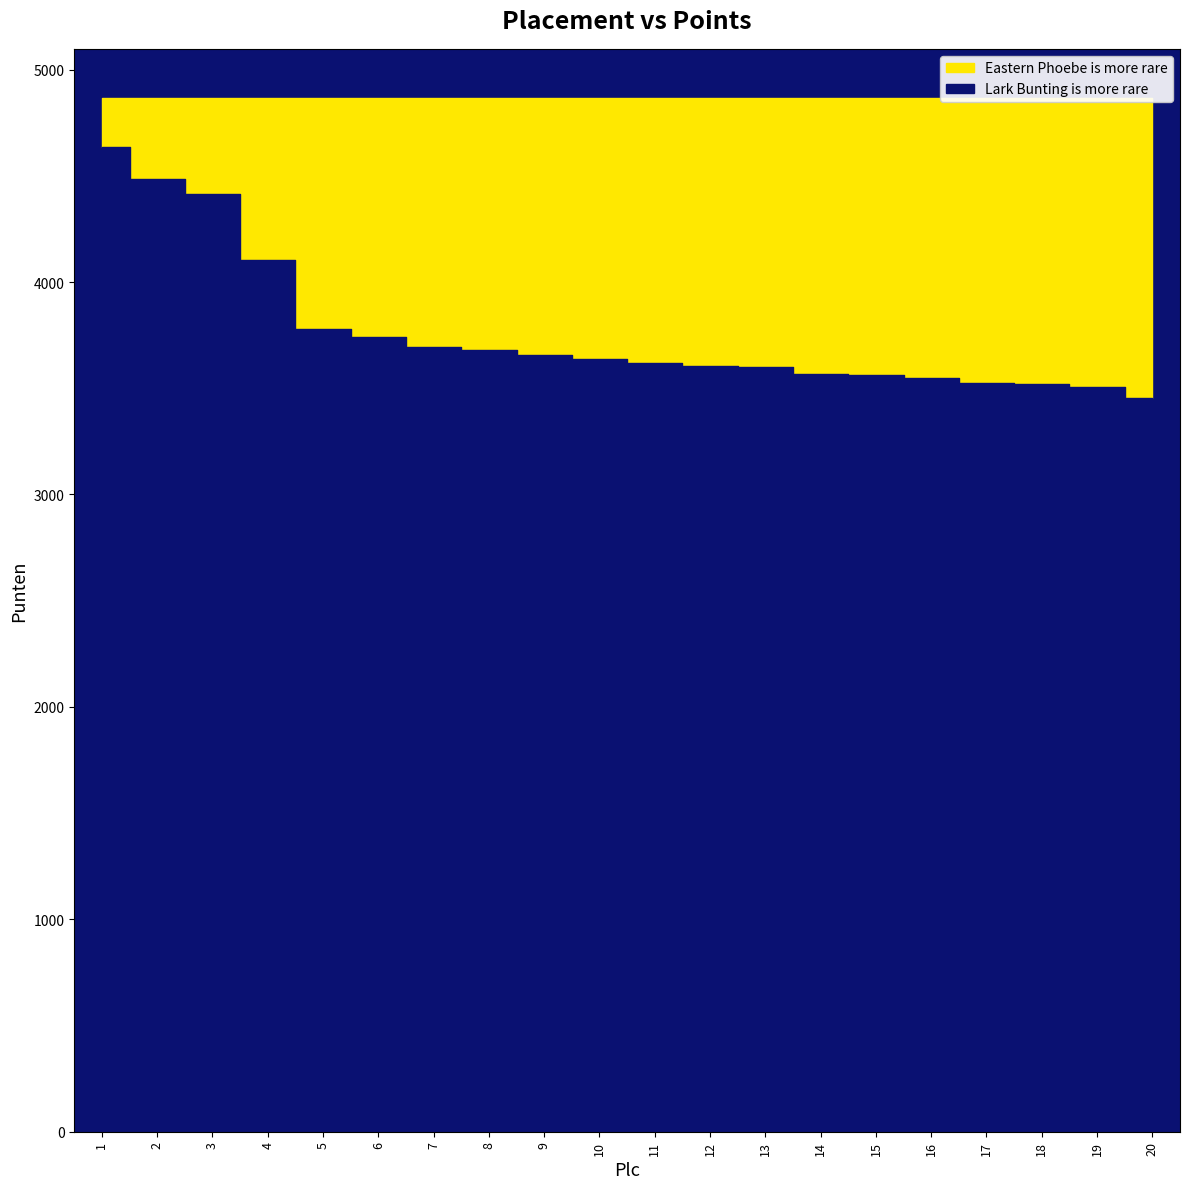

What is the difference between the values at 12 and 10?

30.4